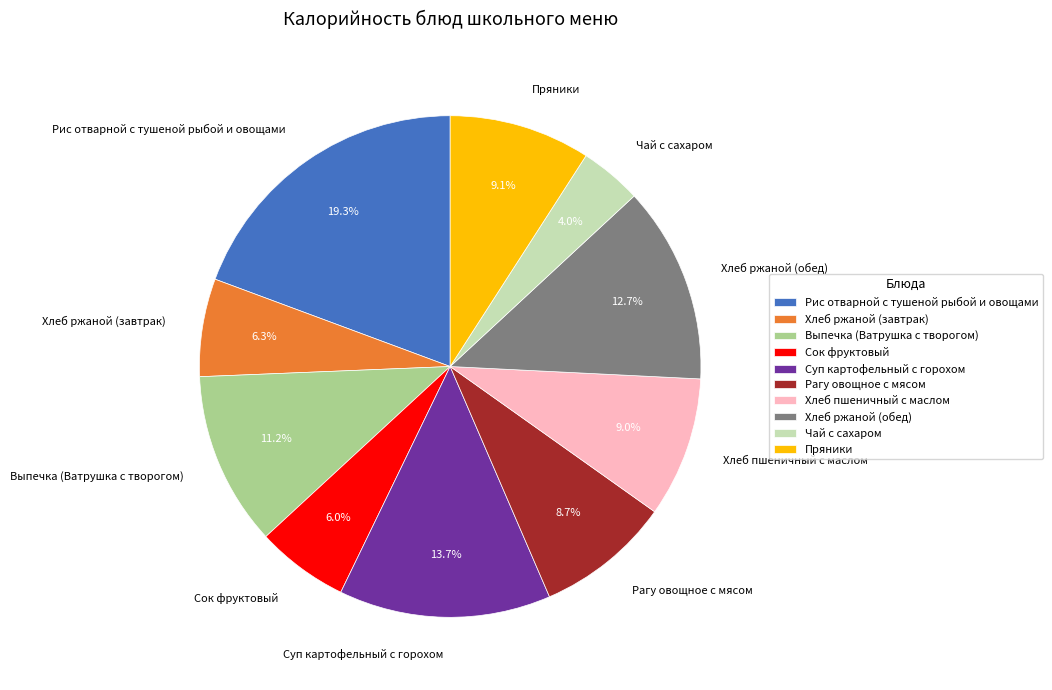

How many slices are in this pie chart?

10